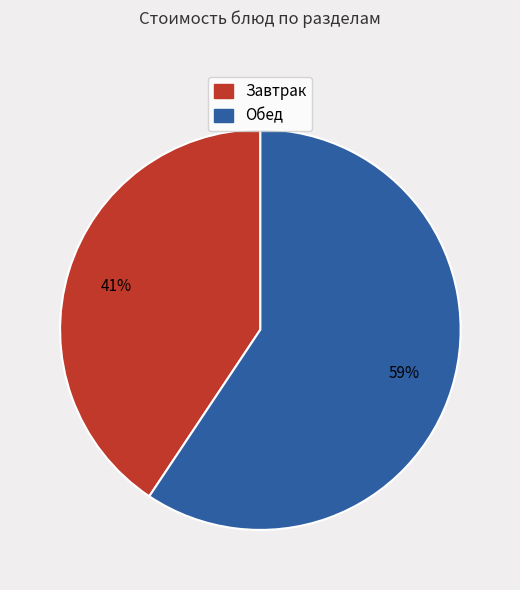

Is there any slice that represents more than half of the pie?

Yes